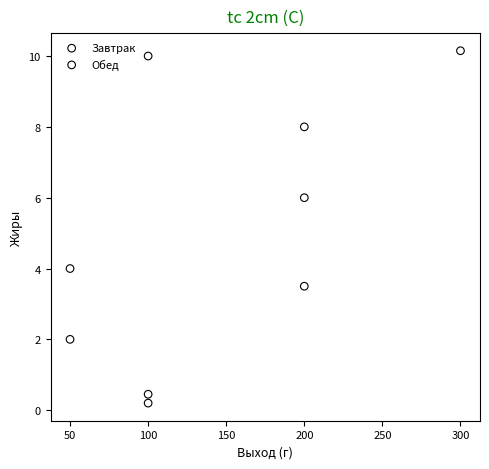

Which series contains the highest Y value?

Обед